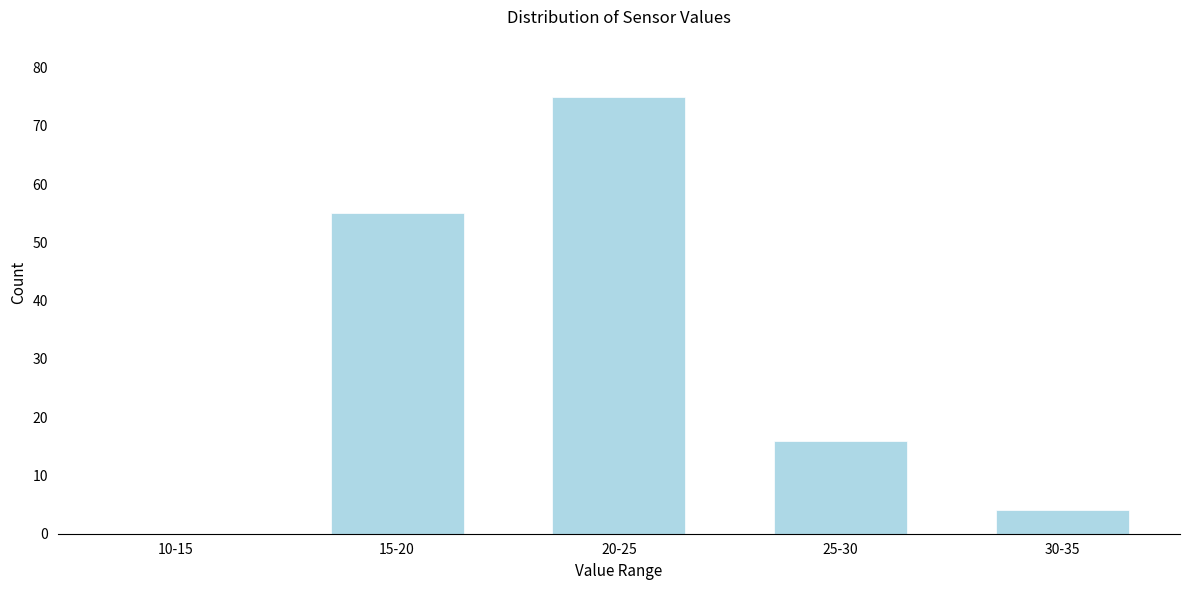

Reading left to right, what are all the values shown in this chart?

10-15=0	15-20=55	20-25=75	25-30=16	30-35=4